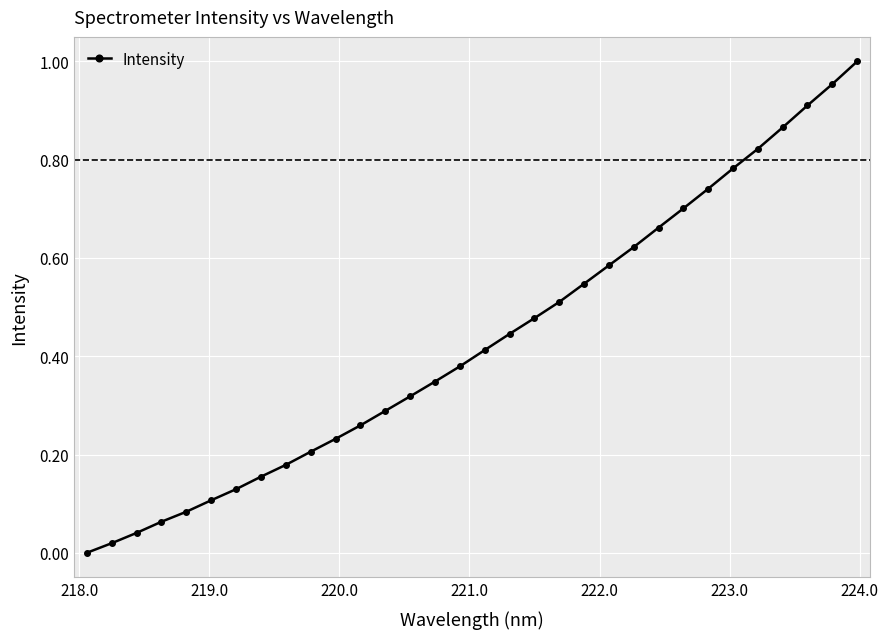

True or false: there are more than 2 points higher than both neighbors.

False